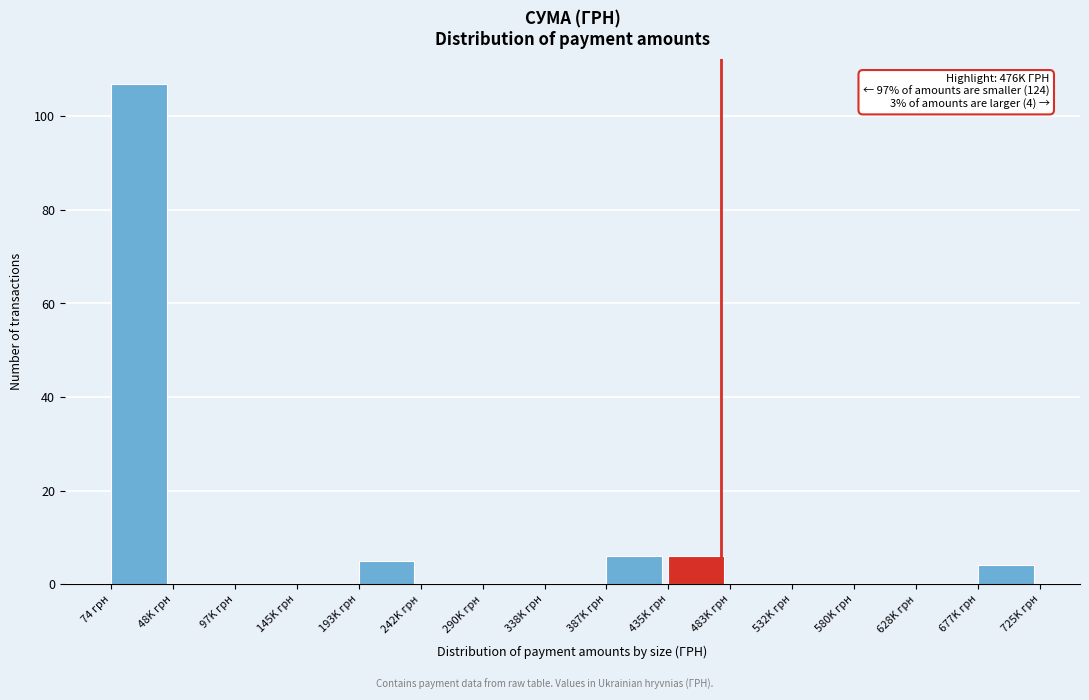

Reading left to right, extract all data points from this chart.

74 грн=107	48K грн=0	97K грн=0	145K грн=0	193K грн=5	242K грн=0	290K грн=0	338K грн=0	387K грн=6	435K грн=6	483K грн=0	532K грн=0	580K грн=0	628K грн=0	677K грн=4